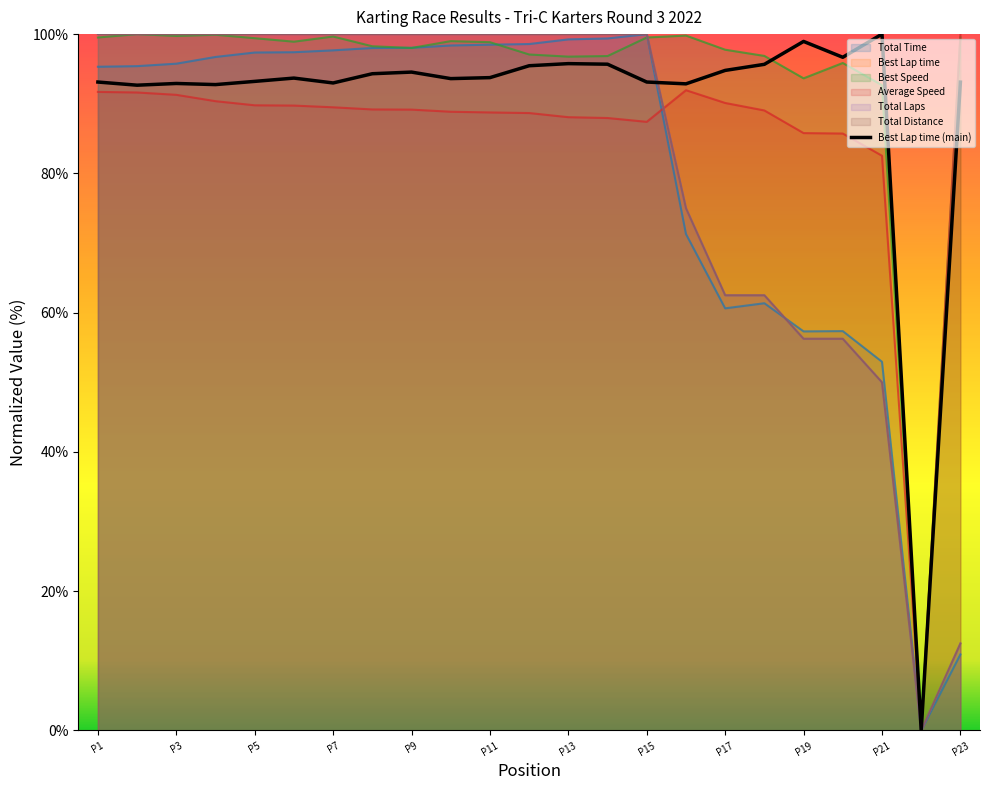

How many interior local valleys does the Best Speed series have?

6